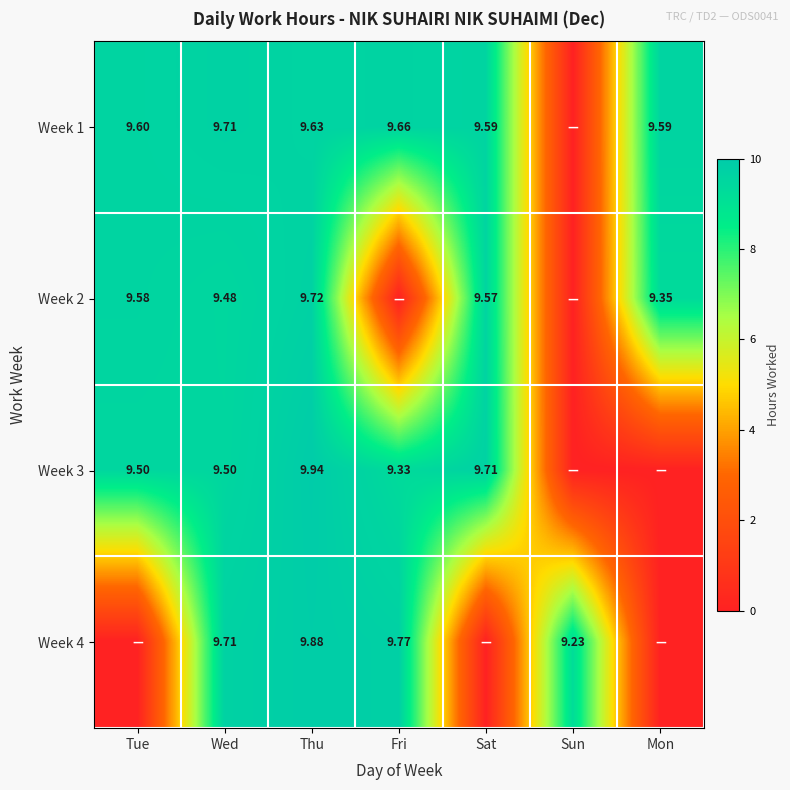

Is the value of Week 3 at Sat greater than the value of Week 2 at Tue?

Yes